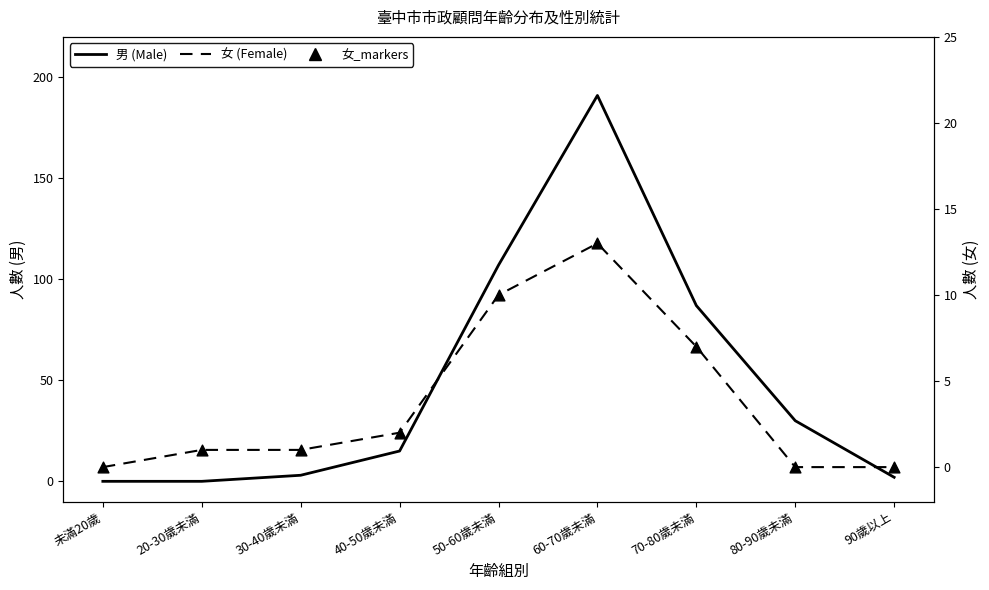

Which series reaches the minimum Y coordinate?

男 (Male)